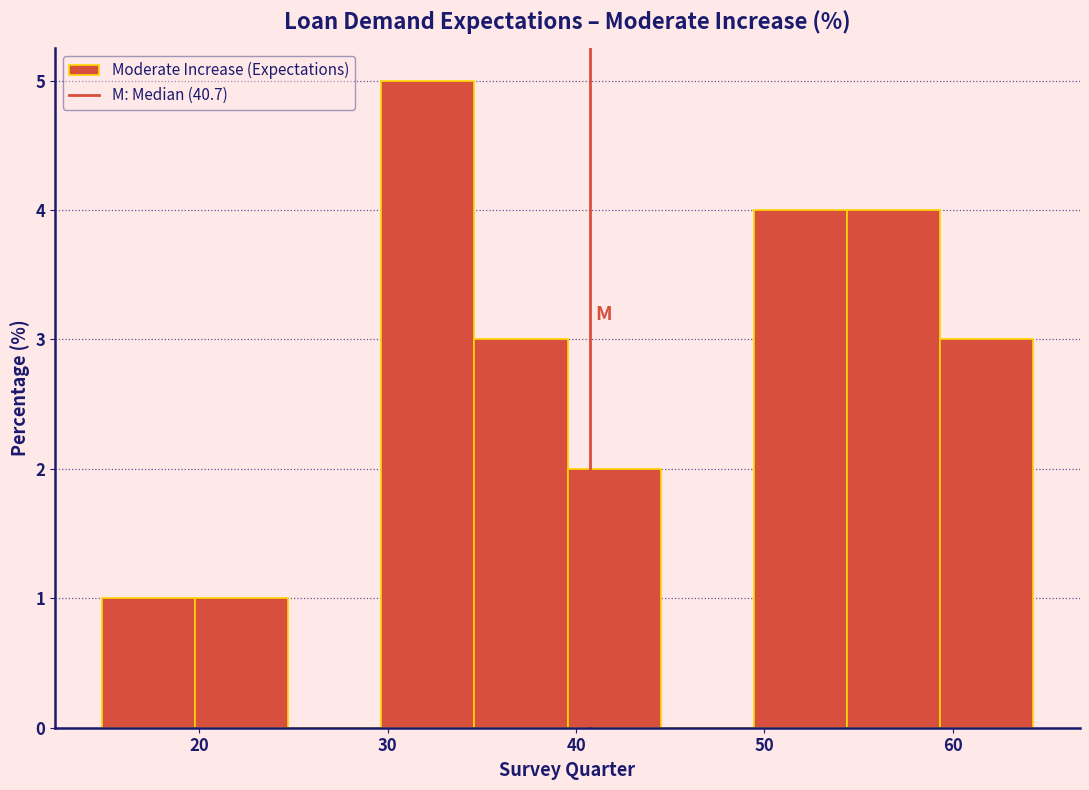

How tall is the bar that spans 20 to 25 on the x-axis? Neither the bar edges nor the heights are printed on the chart, so give them approximately, as read against the axes.

1